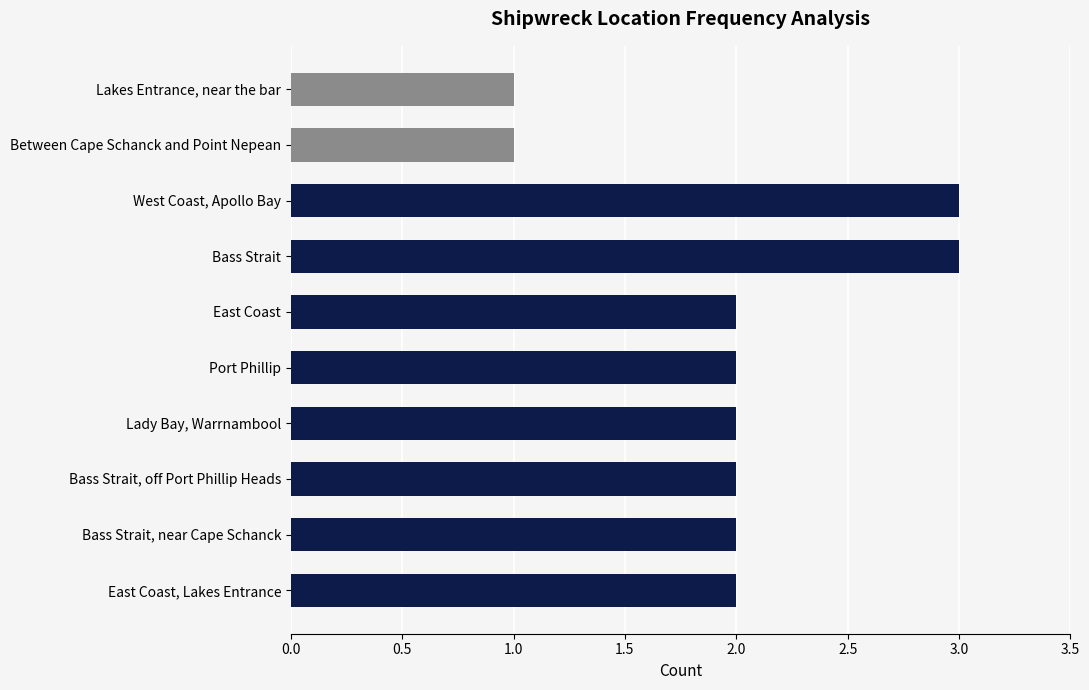

List the labels in order of value, smallest first.

Lakes Entrance, near the bar, Between Cape Schanck and Point Nepean, East Coast, Port Phillip, Lady Bay, Warrnambool, Bass Strait, off Port Phillip Heads, Bass Strait, near Cape Schanck, East Coast, Lakes Entrance, West Coast, Apollo Bay, Bass Strait